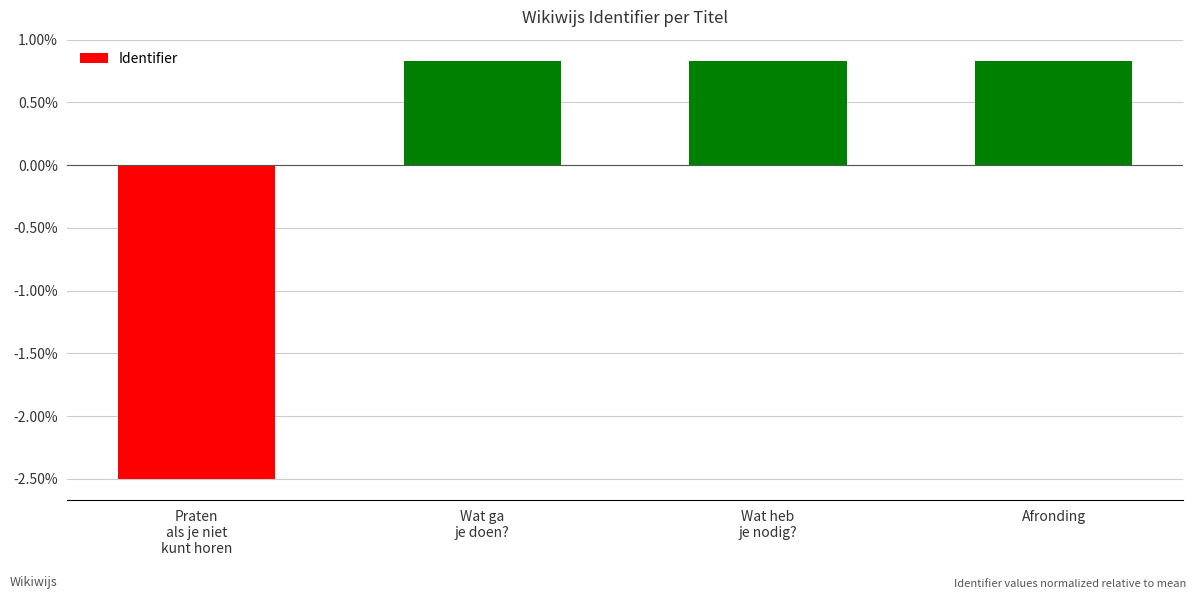

What is the smallest value displayed?

-2.5